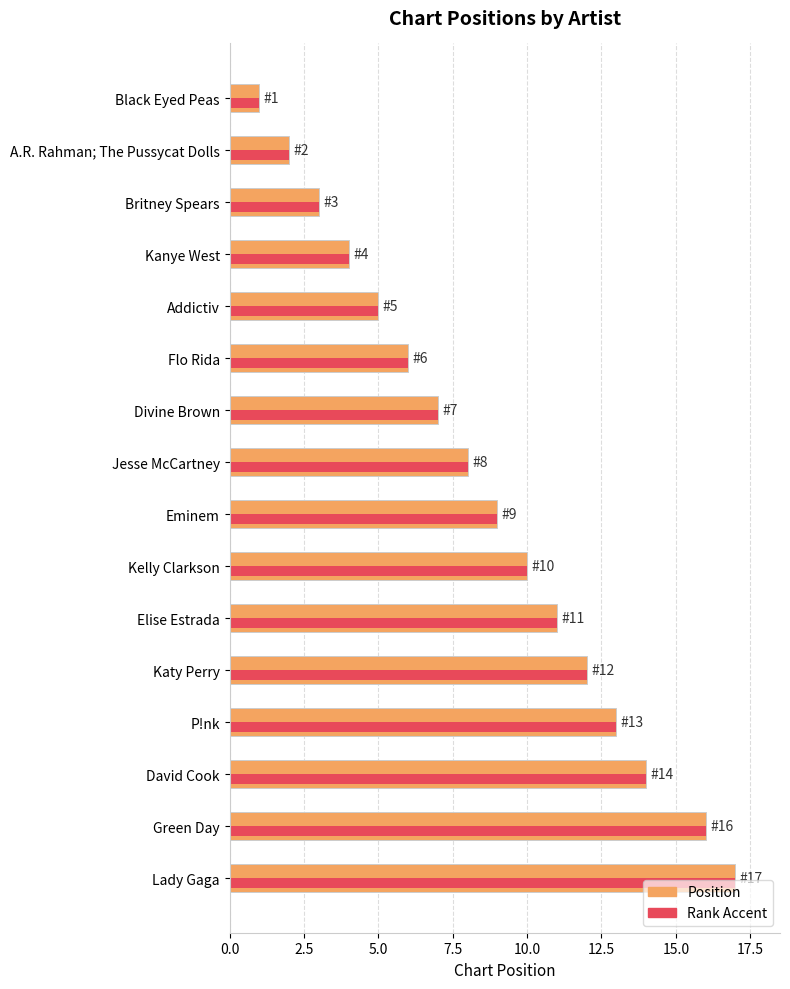

Read the Rank Accent value at David Cook.

14